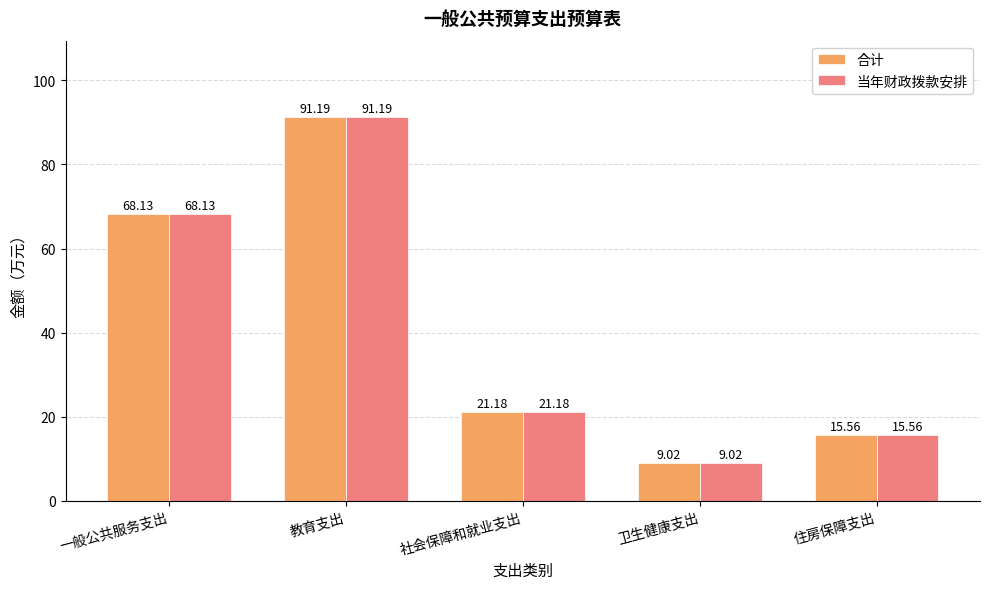

At which label does 当年财政拨款安排 reach its minimum?

卫生健康支出